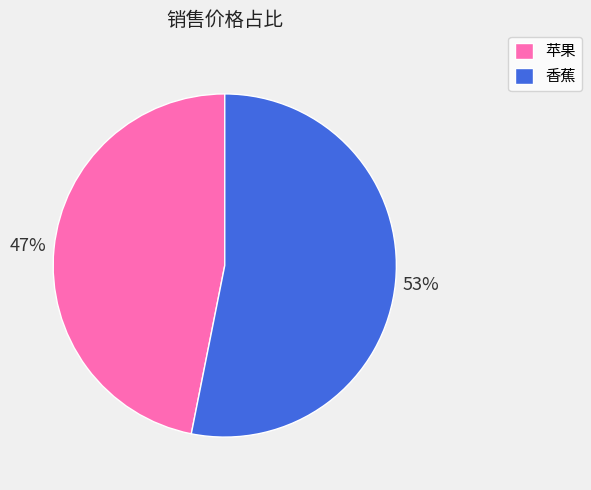

To the nearest percent, what is the difference between the largest and smallest slice percentages?

6%